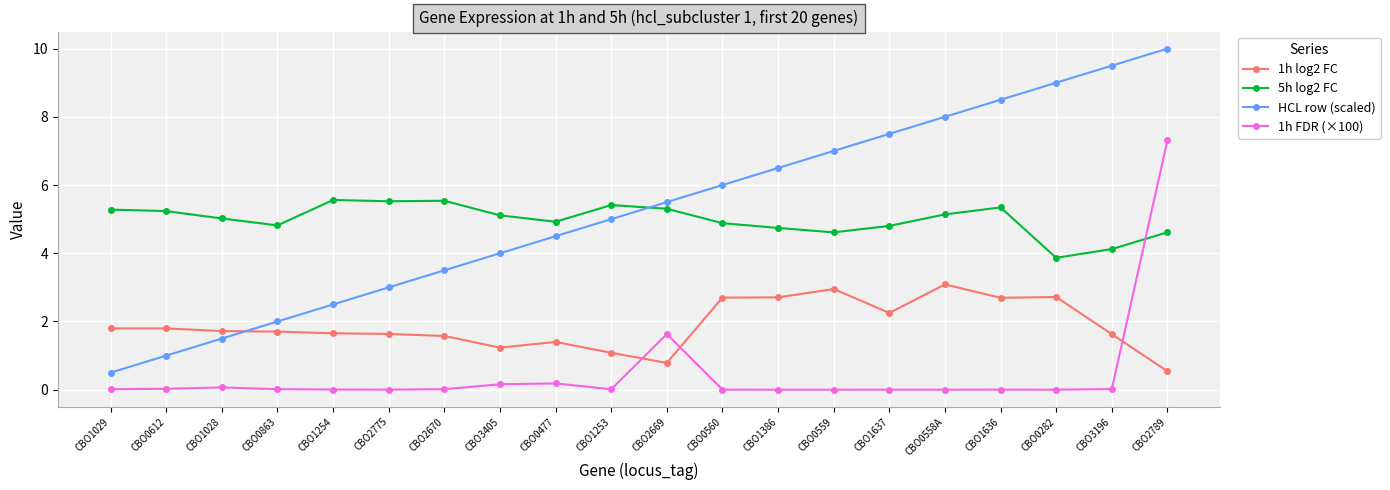

What position from the right is CBO3196?

2